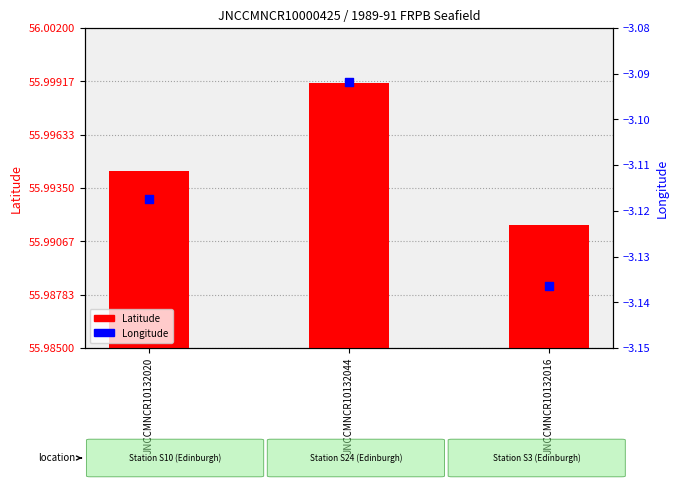

Which series reaches the maximum Y coordinate?

Latitude